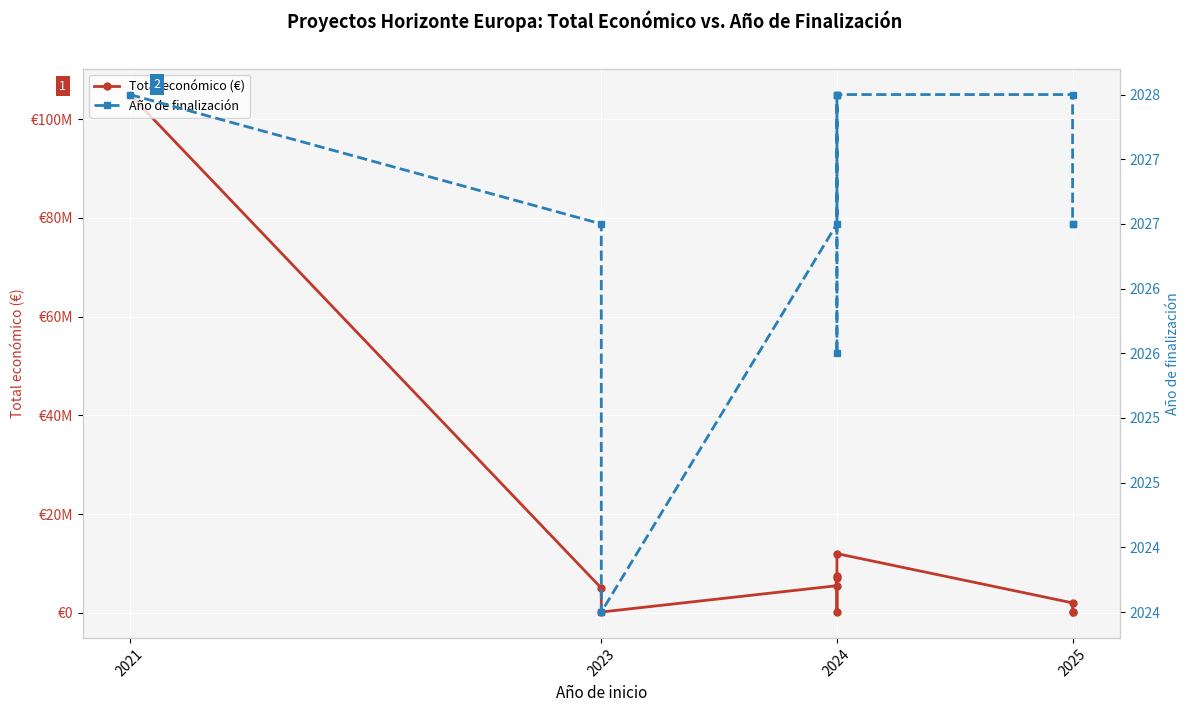

True or false: Año de finalización has a value of 3115 at 2024.

False